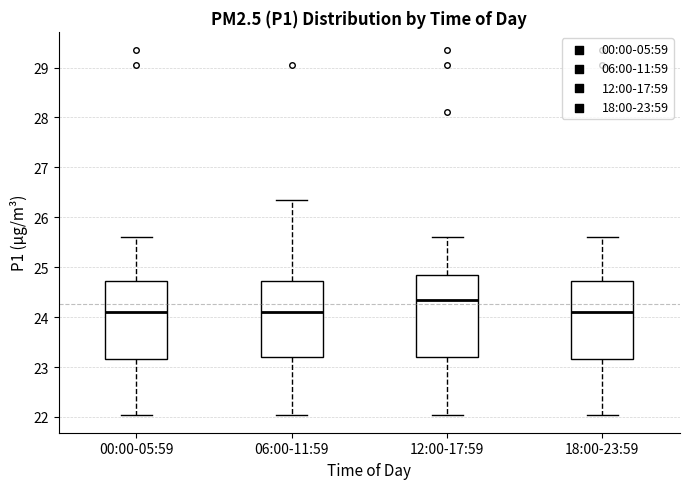

Reading left to right, transcribe this box plot: for each box, give where its median line is, the range the box spans, and where its two whiskers end, as read against the y-axis. The values are not printed on the chart, so give them approximately, as read against the axis.

00:00-05:59: median 24.1, box 23.2 to 24.7, whiskers 22.1 to 25.6
06:00-11:59: median 24.1, box 23.2 to 24.7, whiskers 22.1 to 26.4
12:00-17:59: median 24.3, box 23.2 to 24.9, whiskers 22.1 to 25.6
18:00-23:59: median 24.1, box 23.2 to 24.7, whiskers 22.1 to 25.6